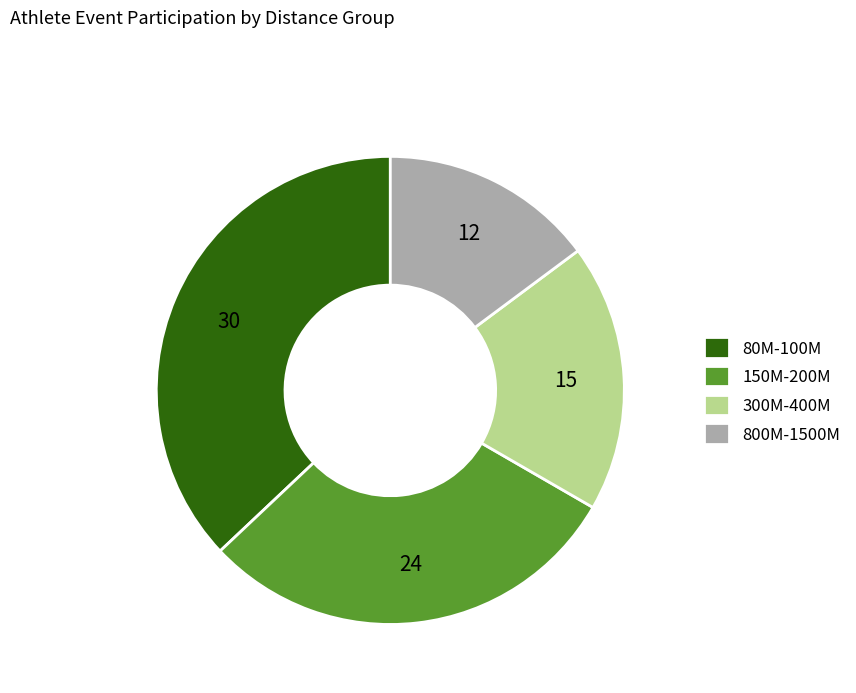

Is 150M-200M the majority of the pie?

No